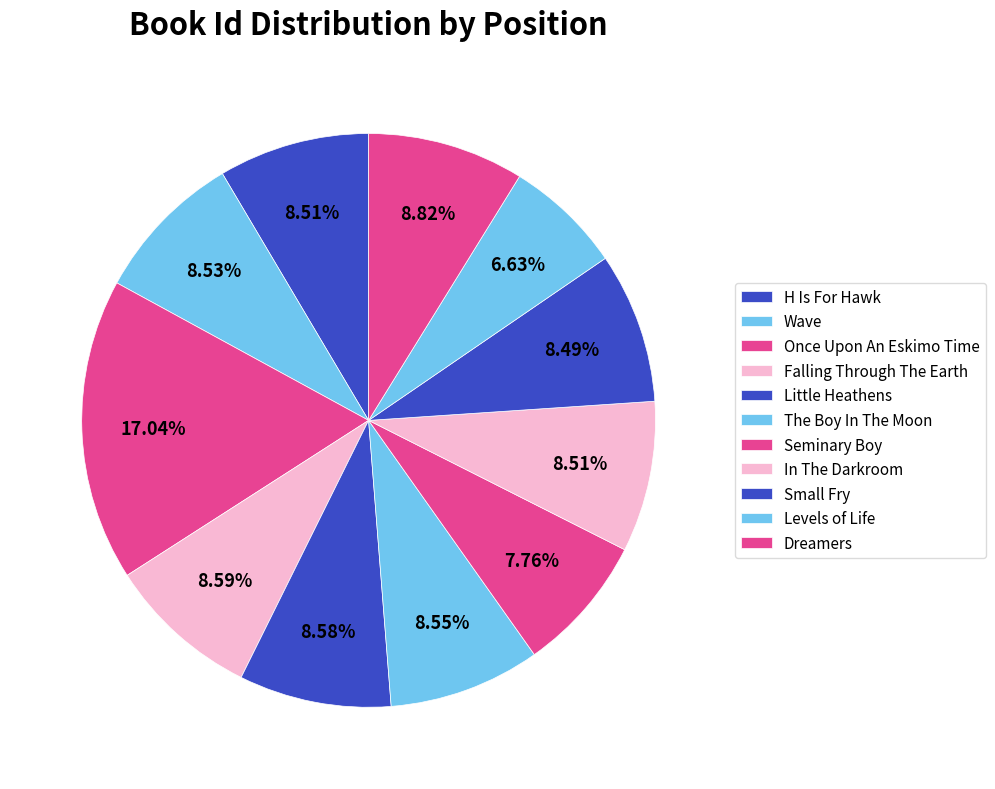

How many segments does this pie chart have?

11